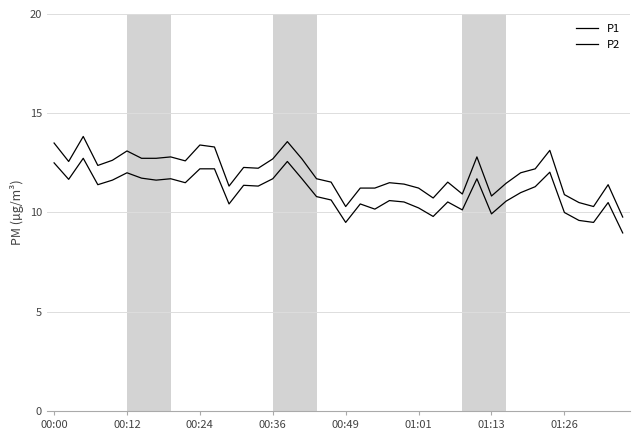

What is the lowest value of the P2 series?

9.0